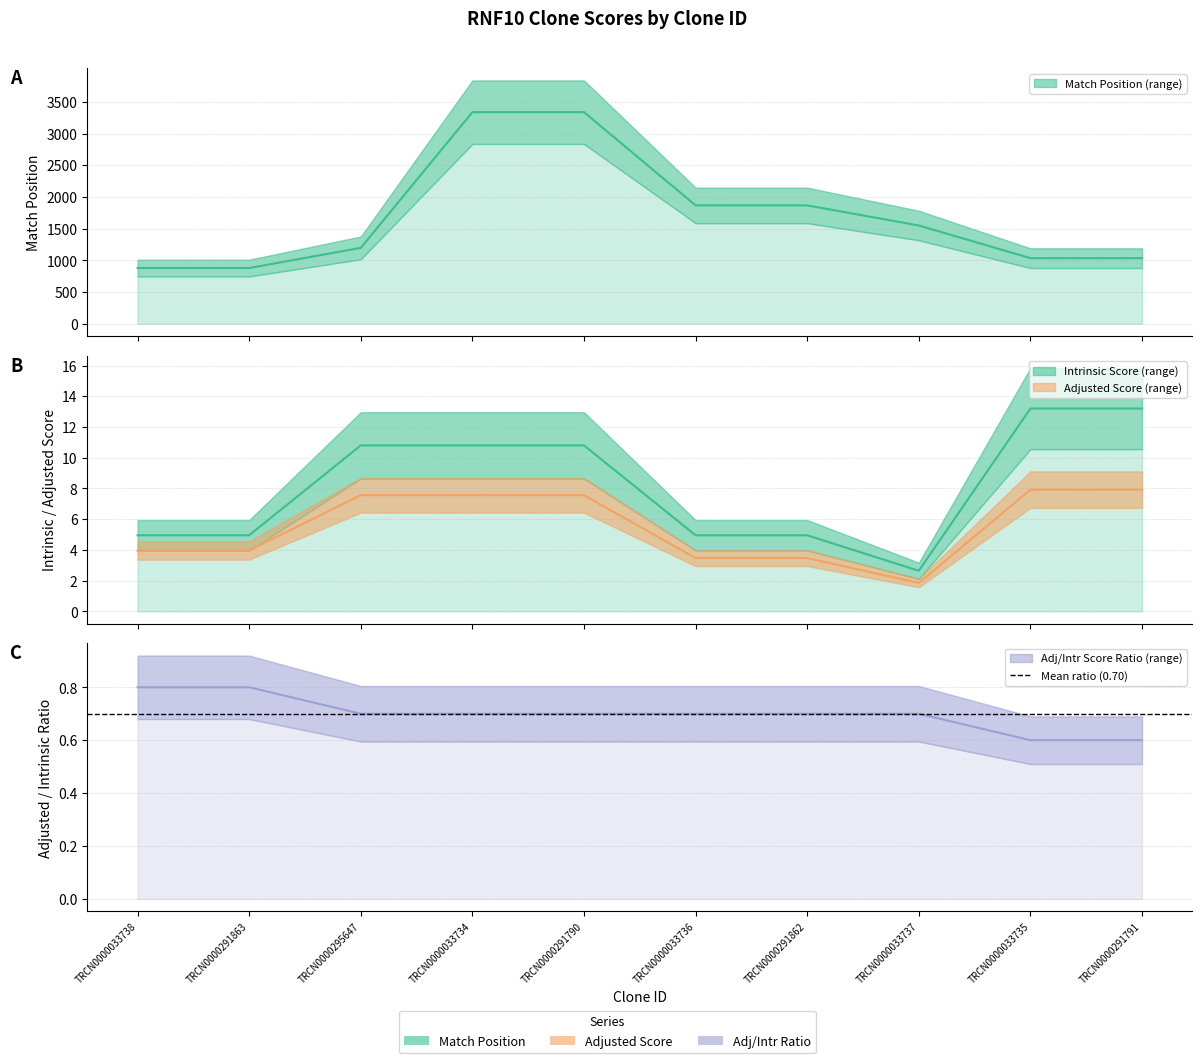

Which series has the largest total across all categories?

Match Position